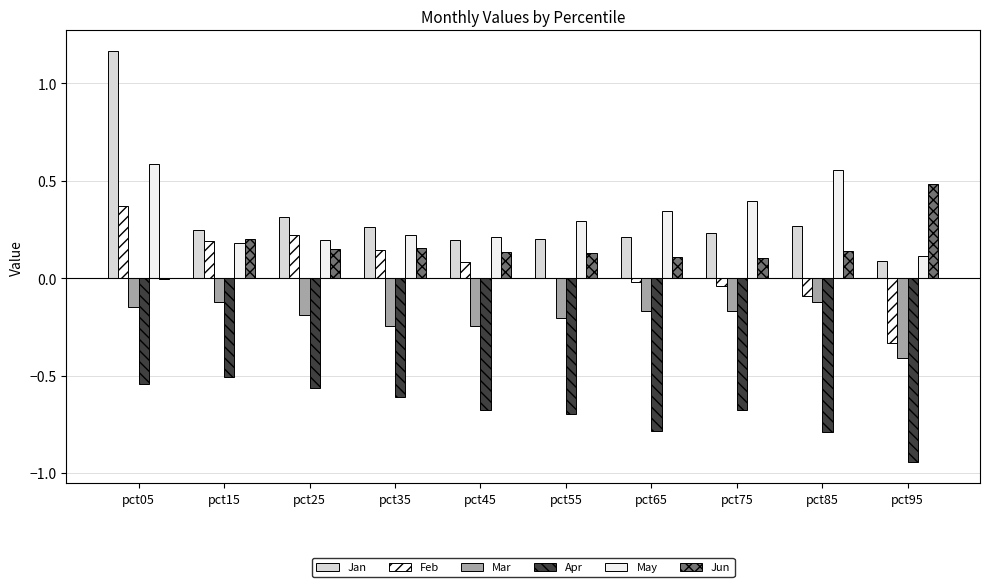

What is the total value across all series at pct65?

-0.3